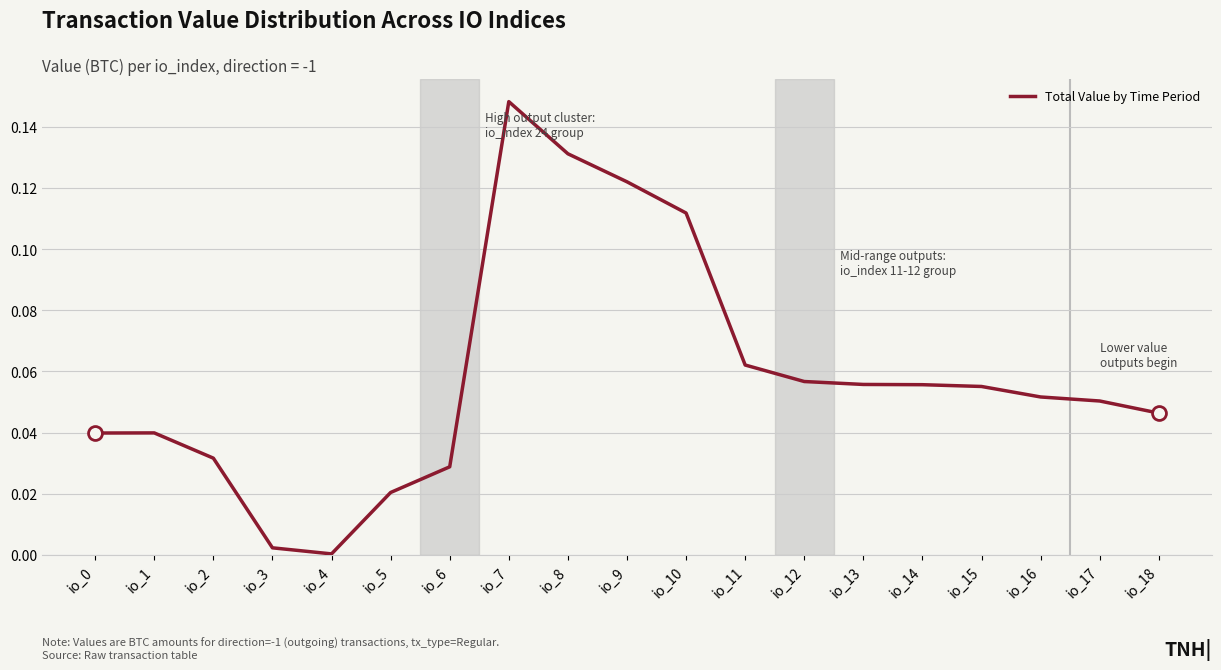

True or false: the data shows 0.0 at io_1.

True